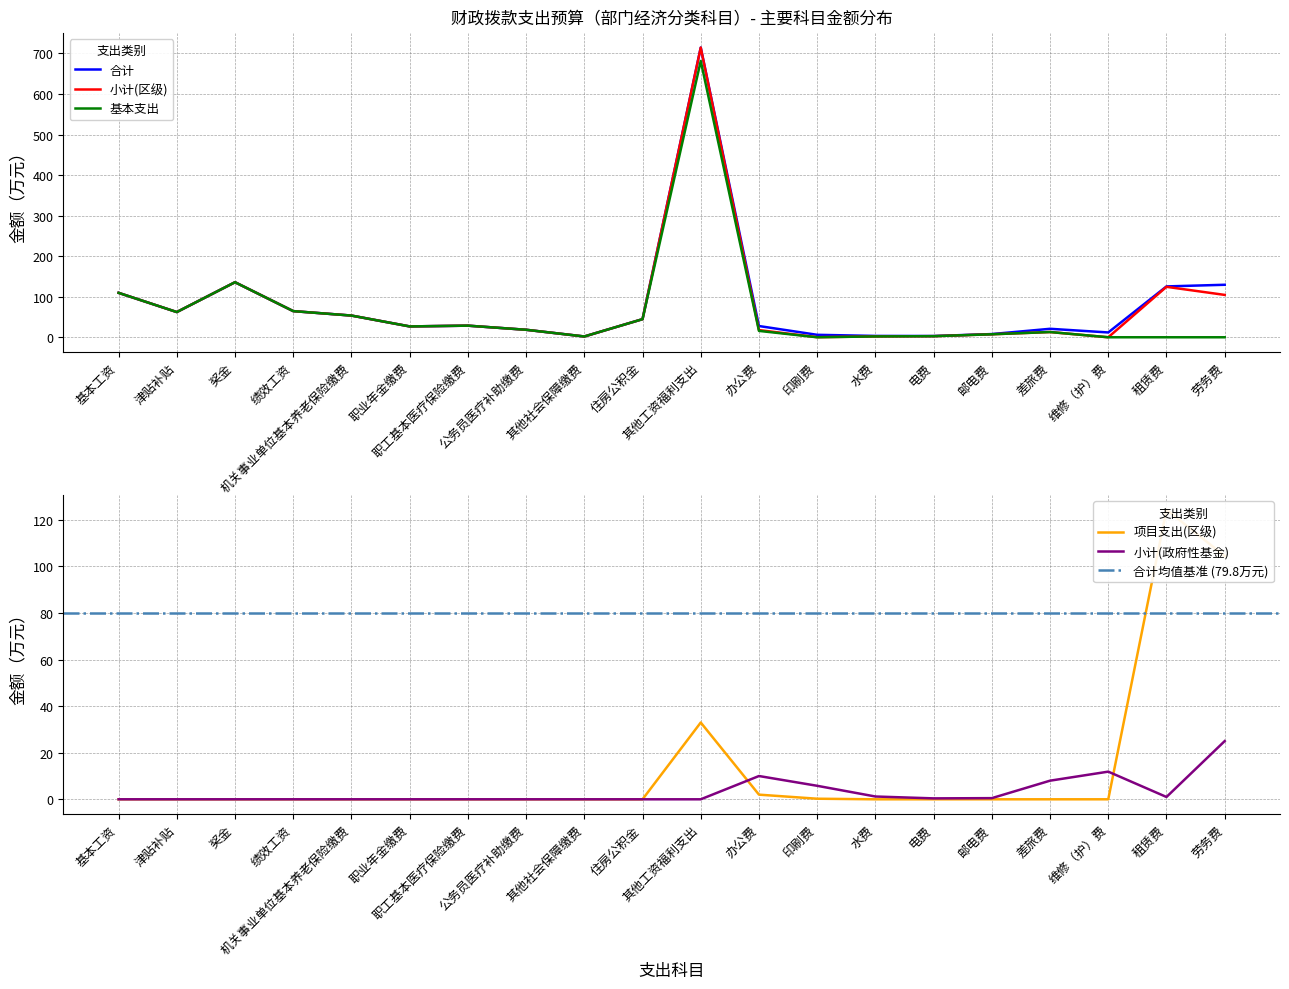

At which label is 项目支出(区级) closest to 62?

其他工资福利支出